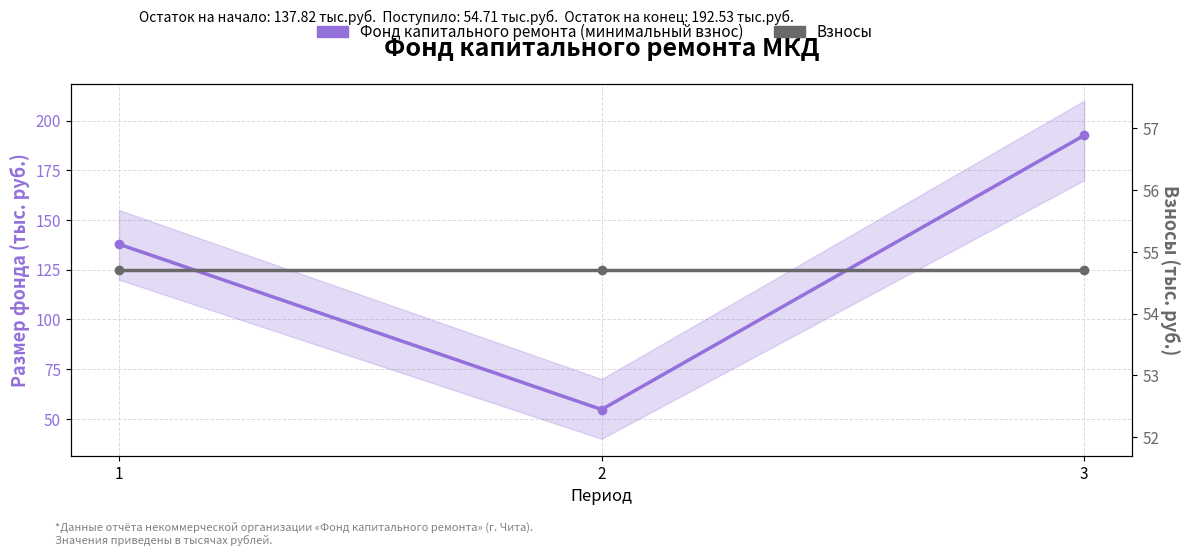

What is the value of the Фонд капитального ремонта (минимальный взнос) point at the 3rd from the left?

192.5